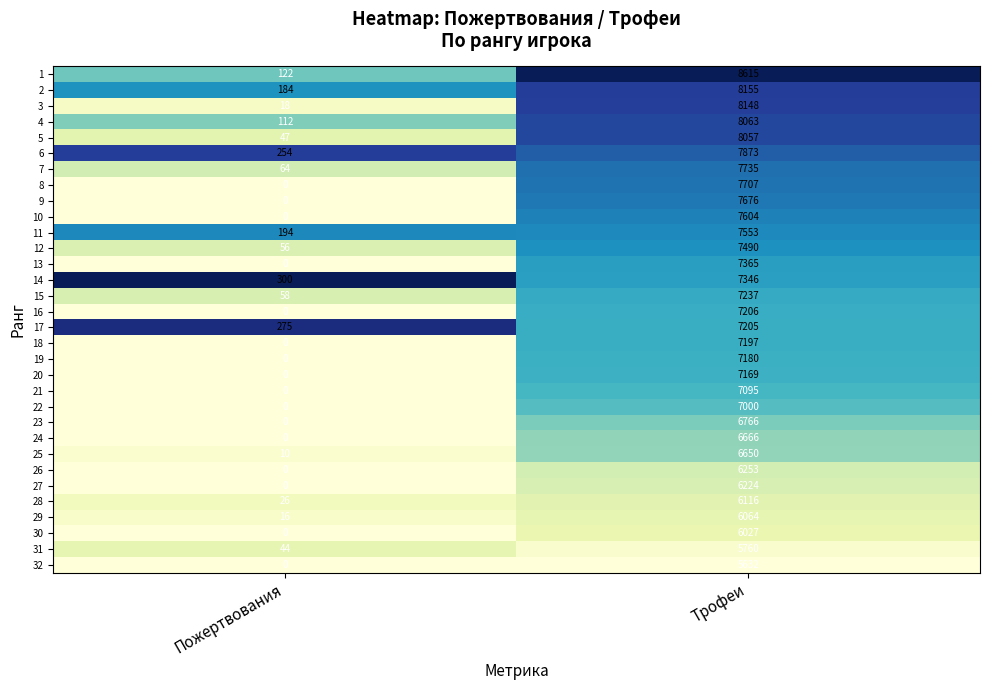

At which label does 9 reach its minimum?

Пожертвования